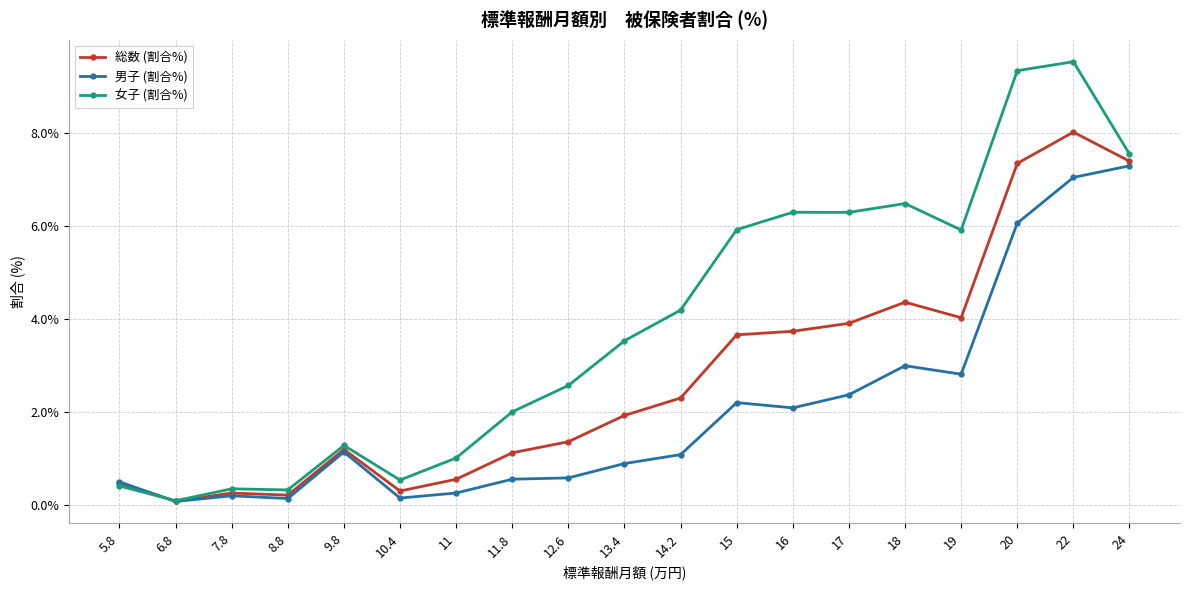

List the series in order of their peak value, lowest first.

男子 (割合%), 総数 (割合%), 女子 (割合%)